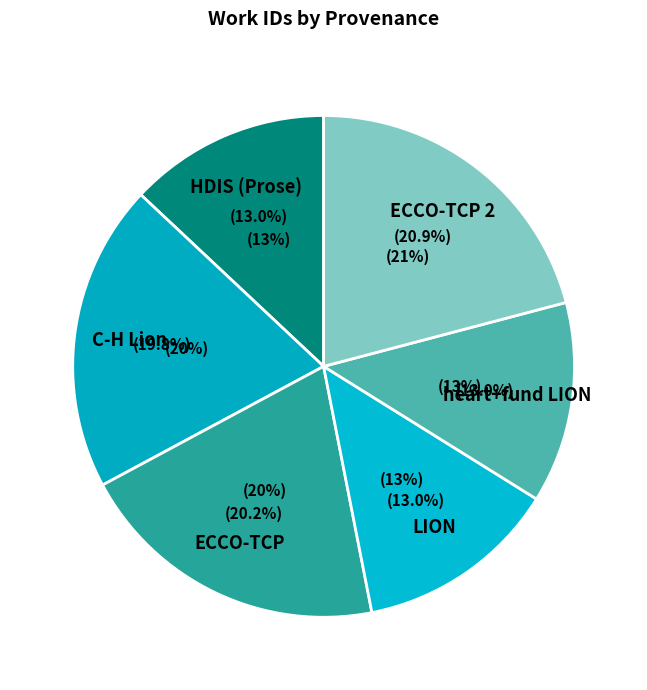

The Searching in C-H Lion
7439 slice represents 20% of the pie. True or false?

True